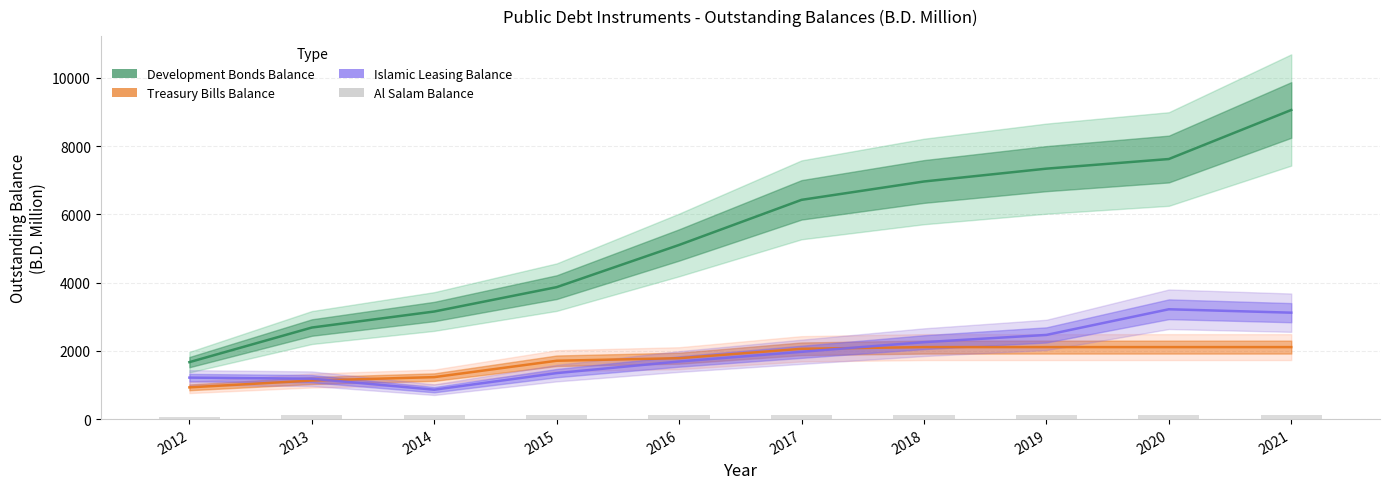

List the labels in order of value, smallest first.

2012, 2013, 2014, 2015, 2016, 2017, 2018, 2019, 2020, 2021